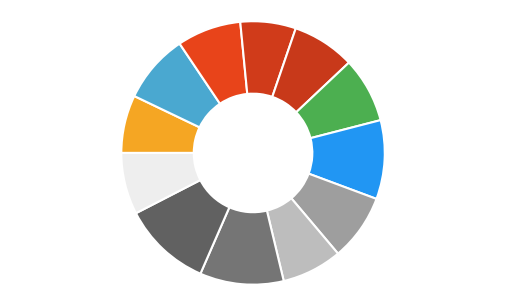

Which category has the smallest portion of the pie?

Q4-2010